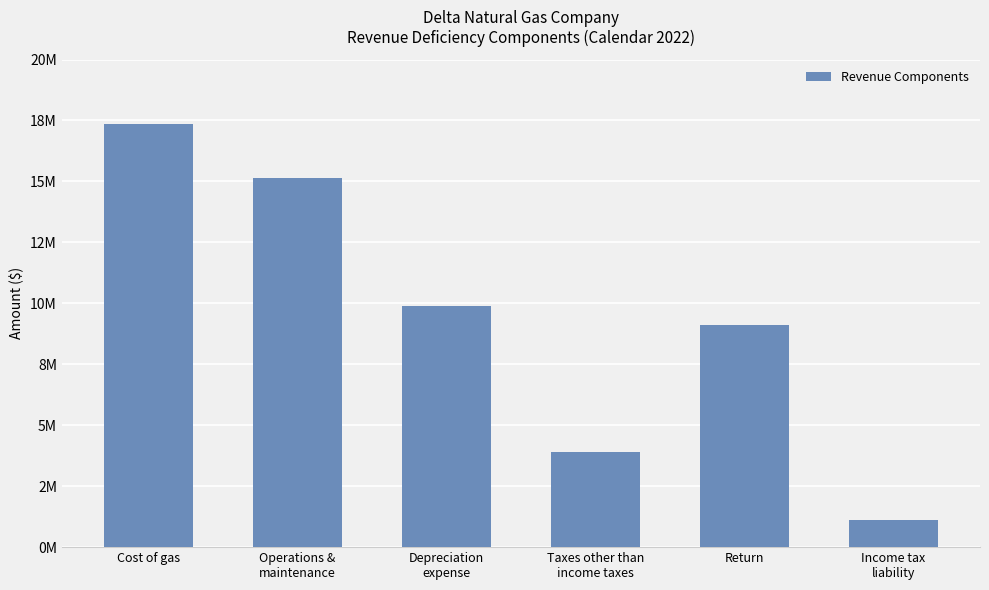

What is the sum of the values at Depreciation
expense and Income tax
liability?

10999771.7